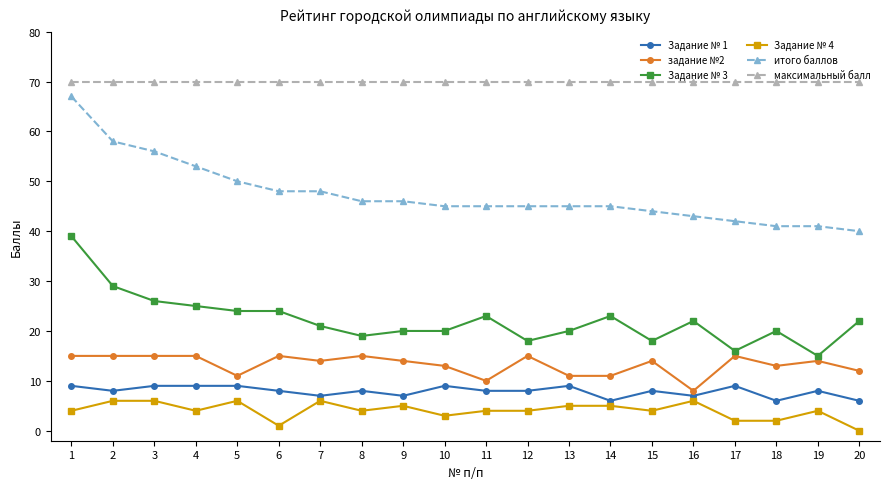

What is the spread (max minus min) of values at 16?

64